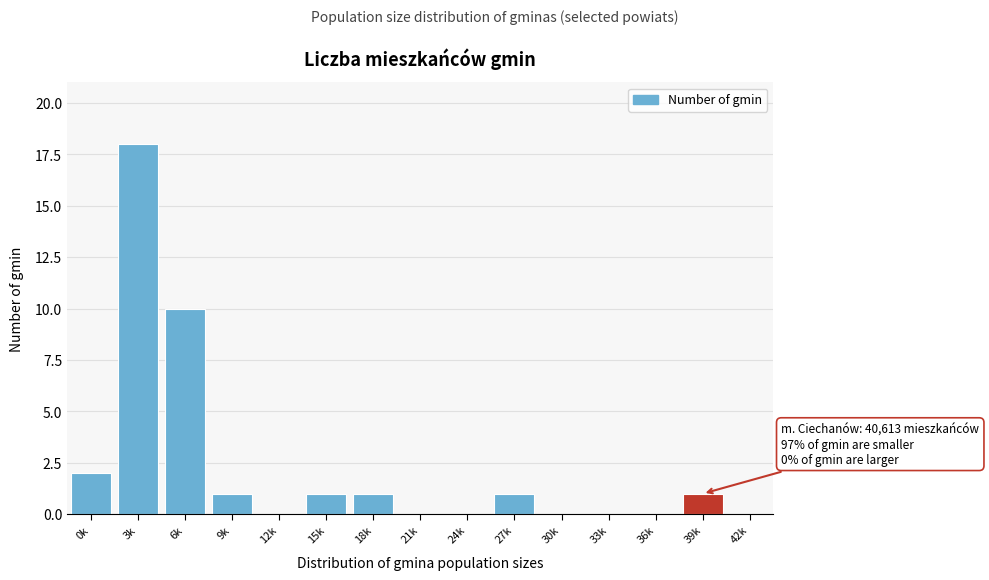

Reading left to right, extract all data points from this chart.

0k=2	3k=18	6k=10	9k=1	12k=0	15k=1	18k=1	21k=0	24k=0	27k=1	30k=0	33k=0	36k=0	39k=1	42k=0